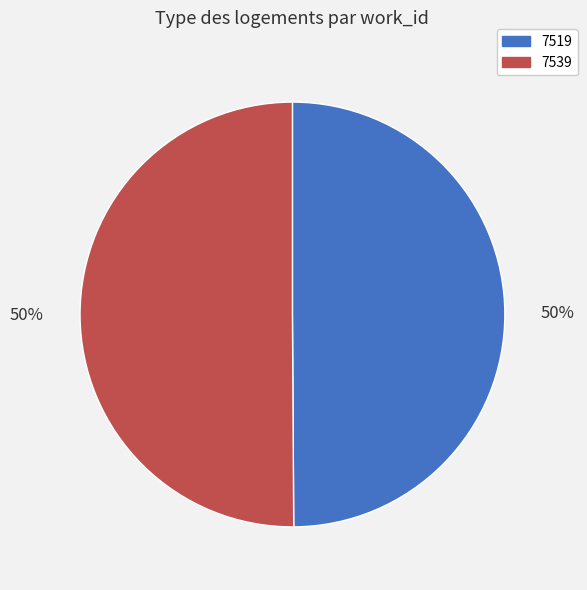

To the nearest percent, what is the combined percentage of 7539 and 7519?

100%